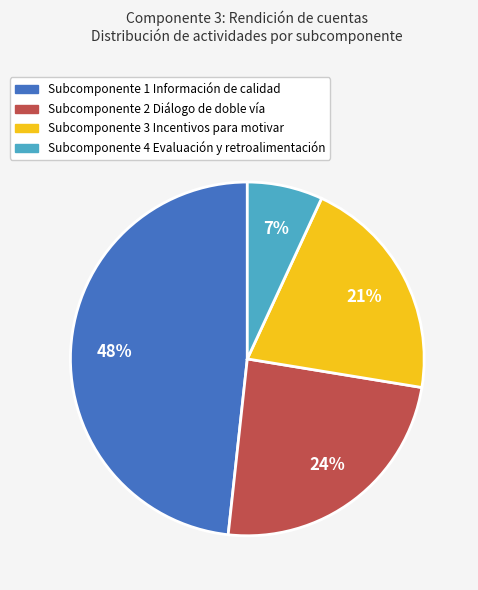

Does Subcomponente 2 Diálogo de doble vía represent more than half of the total?

No